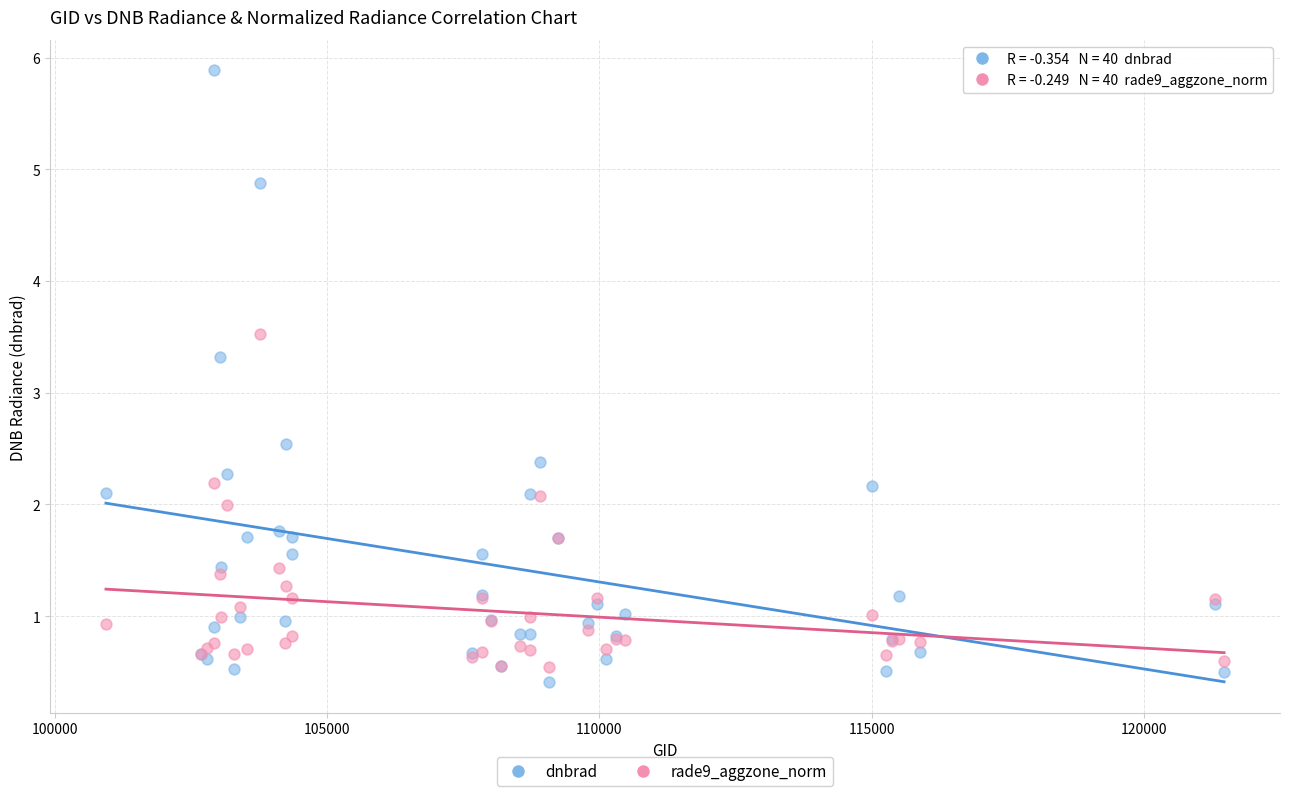

Which series has the widest spread of Y values?

dnbrad